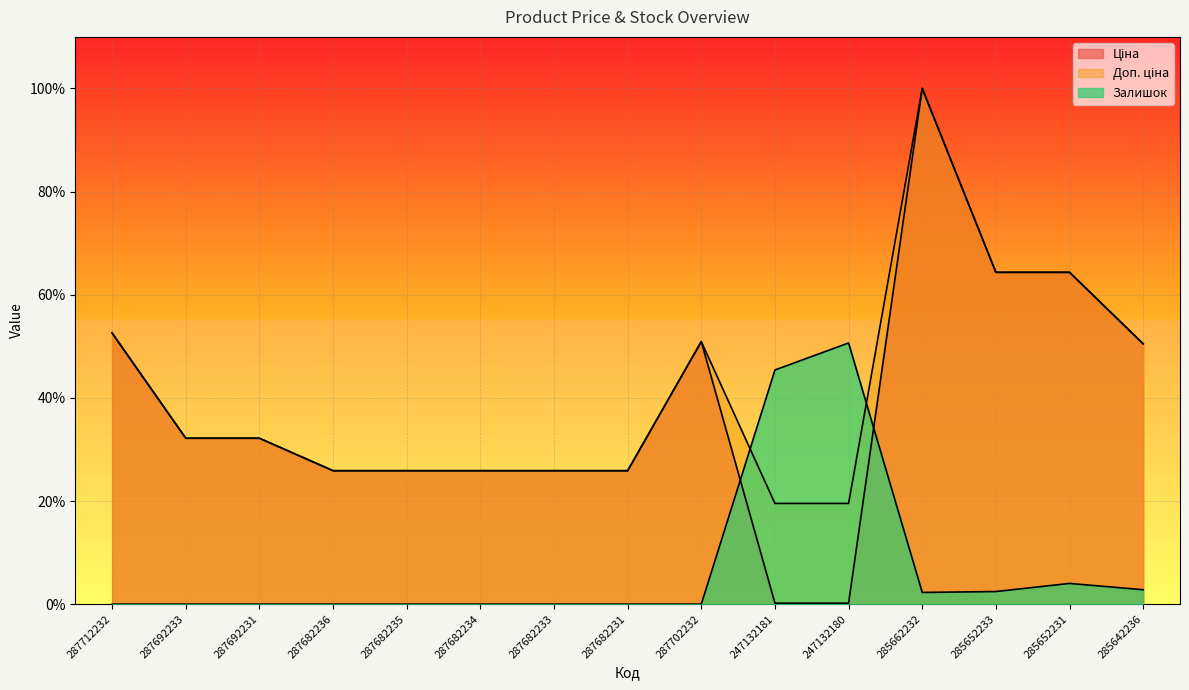

At how many categories does at least one series exceed 8?

15